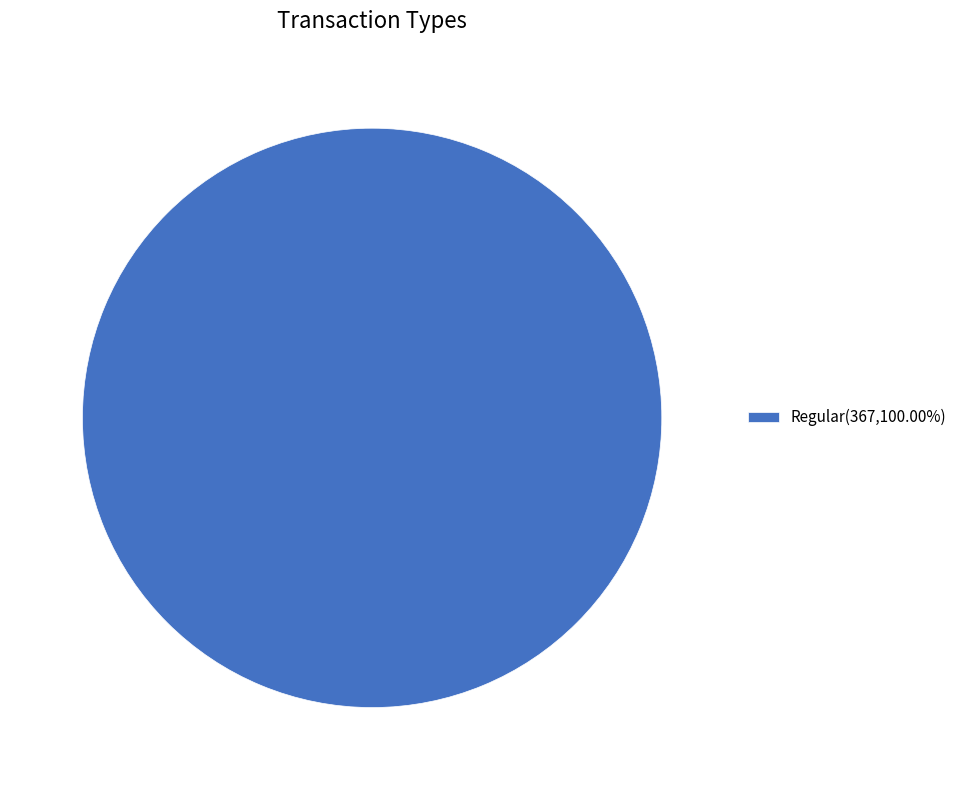

Is Regular(367,100.00%) the majority of the pie?

Yes